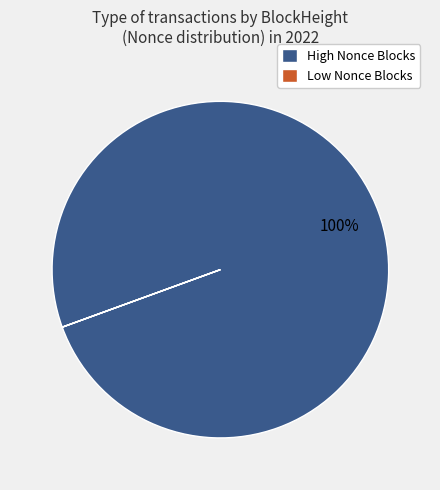

To the nearest percent, what is the average slice percentage?

50%